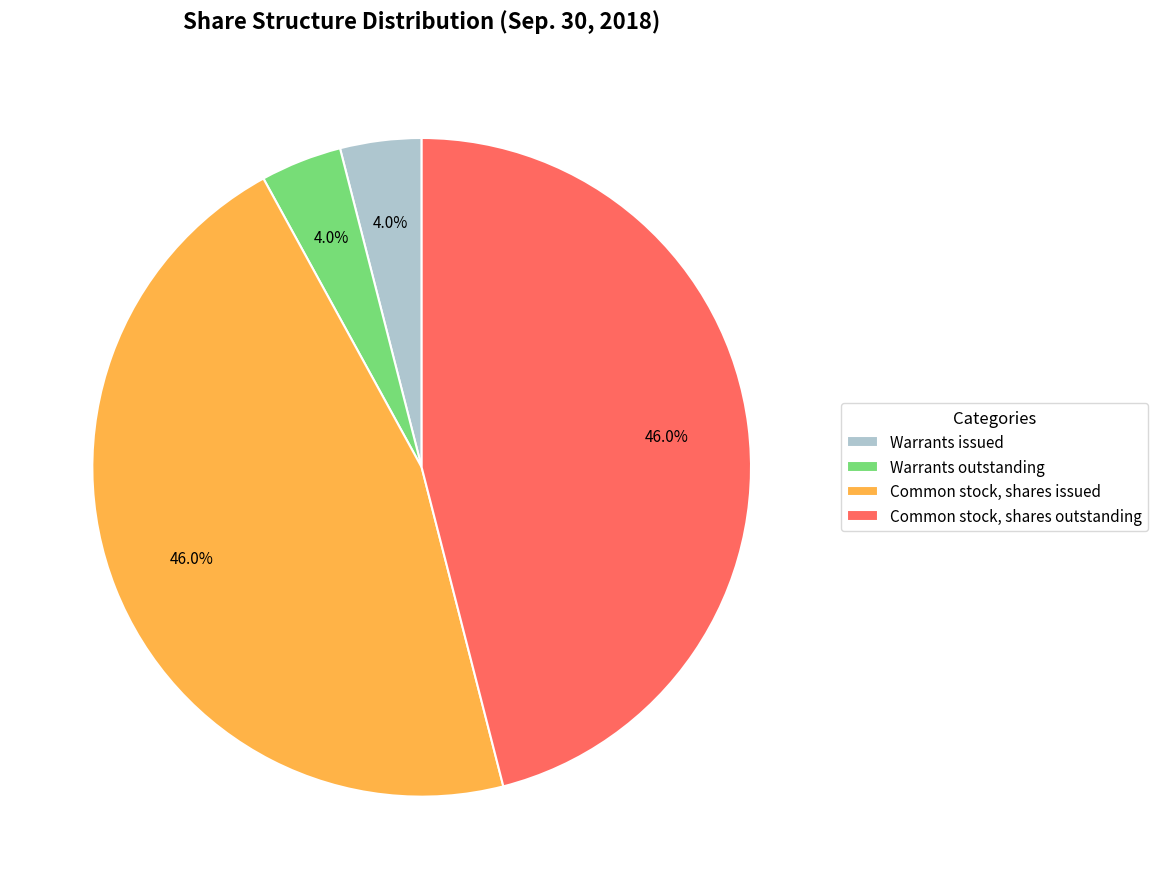

Approximately how many times larger is the value at Warrants issued compared to Warrants outstanding?

1.0